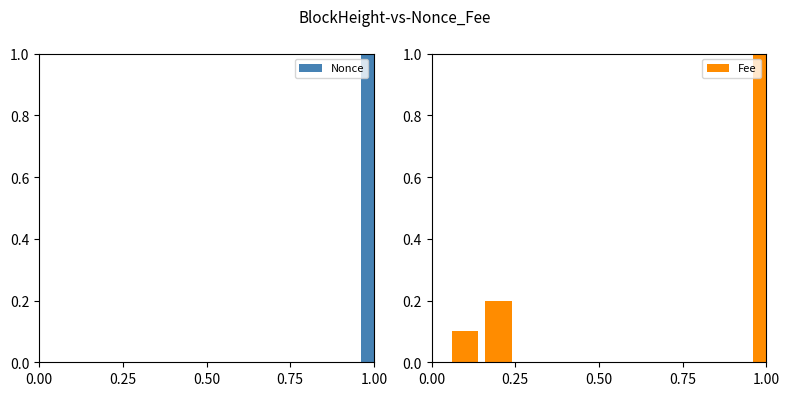

What is the sum of all Fee values?

1.3